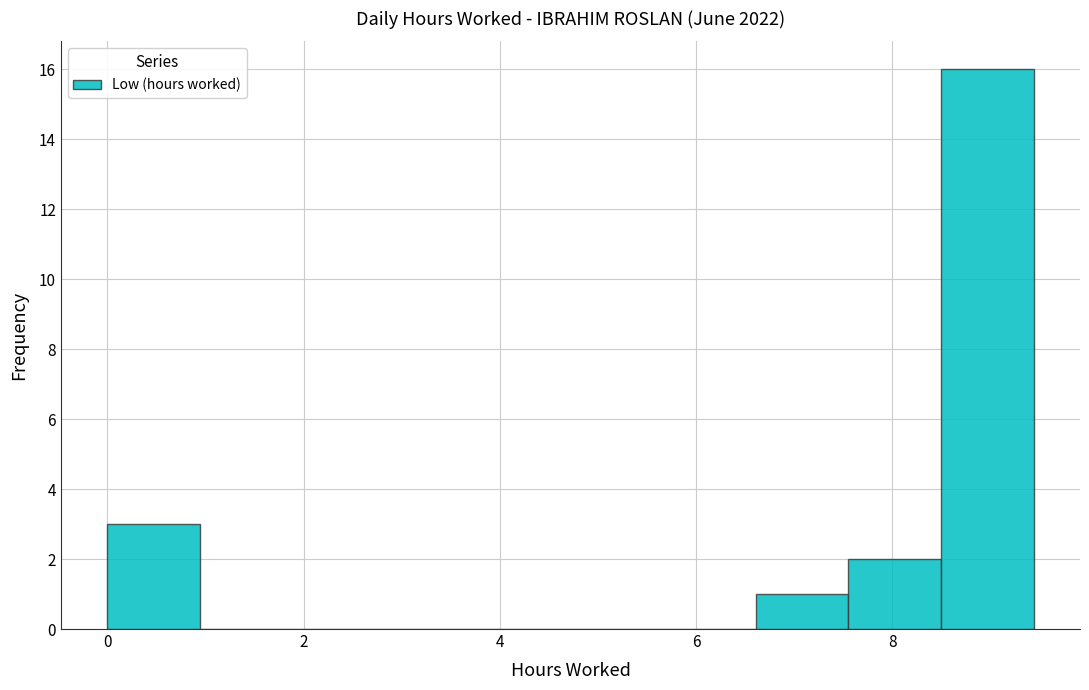

How tall is the bar that spans 0.0 to 1.0 on the x-axis? Neither the bar edges nor the heights are printed on the chart, so give them approximately, as read against the axes.

3